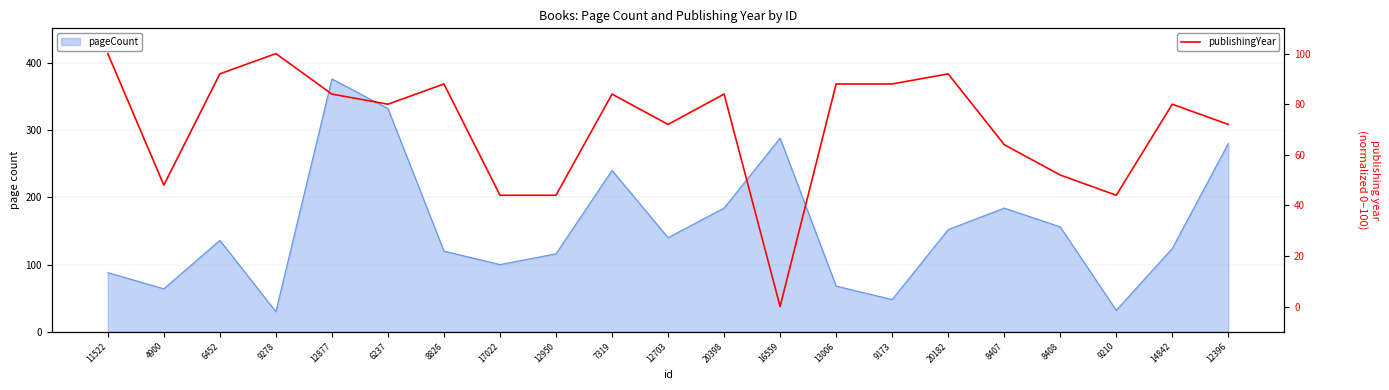

What is the average value?

71